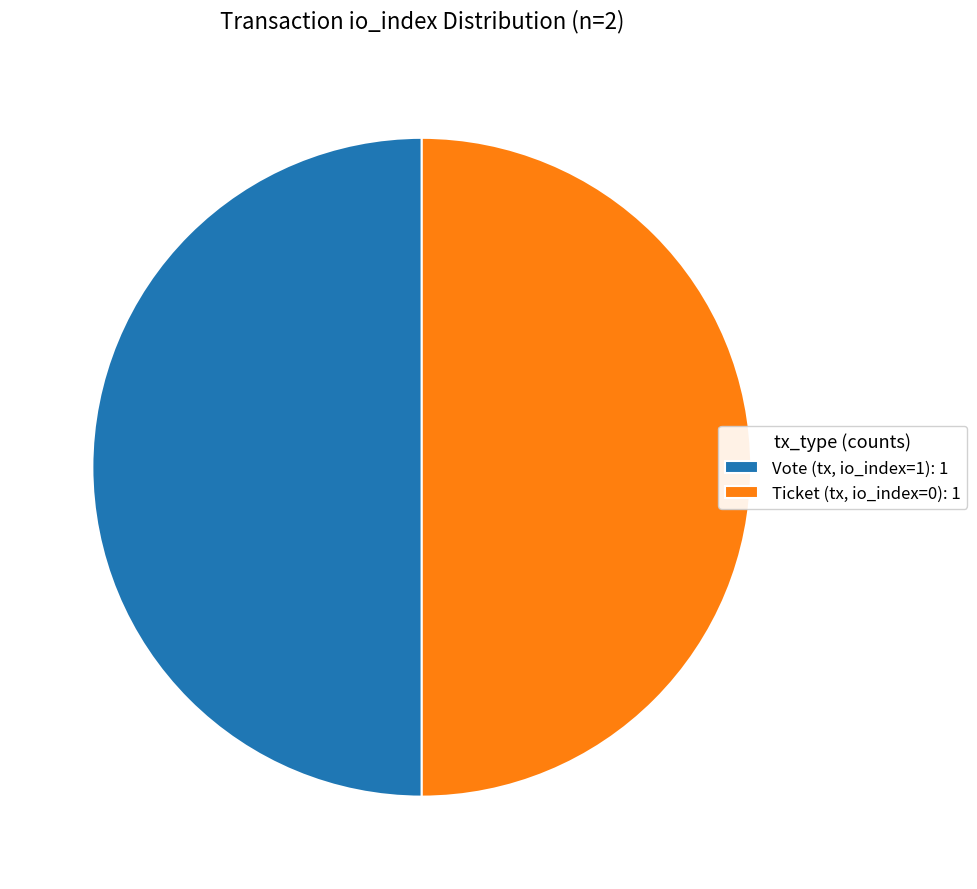

Is it true that Ticket (tx, io_index=0): 1 is 60% of the pie?

False